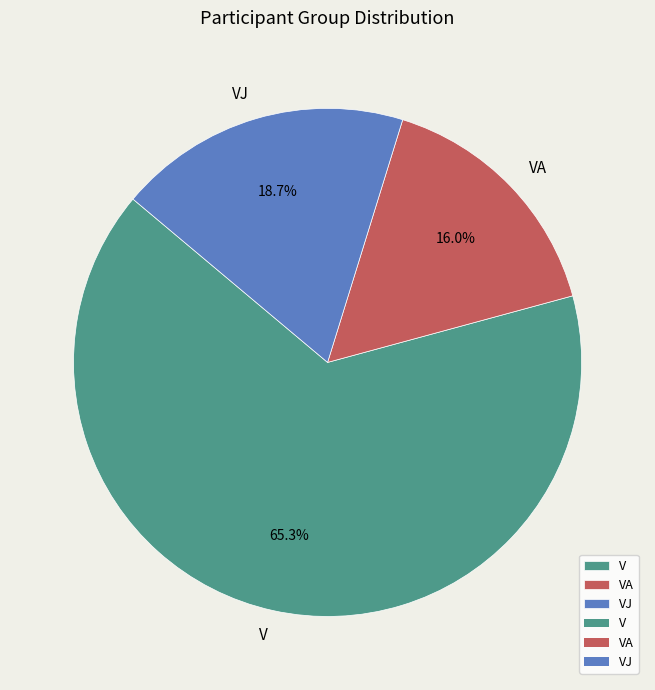

To the nearest percent, what percentage of the pie is VA?

16%